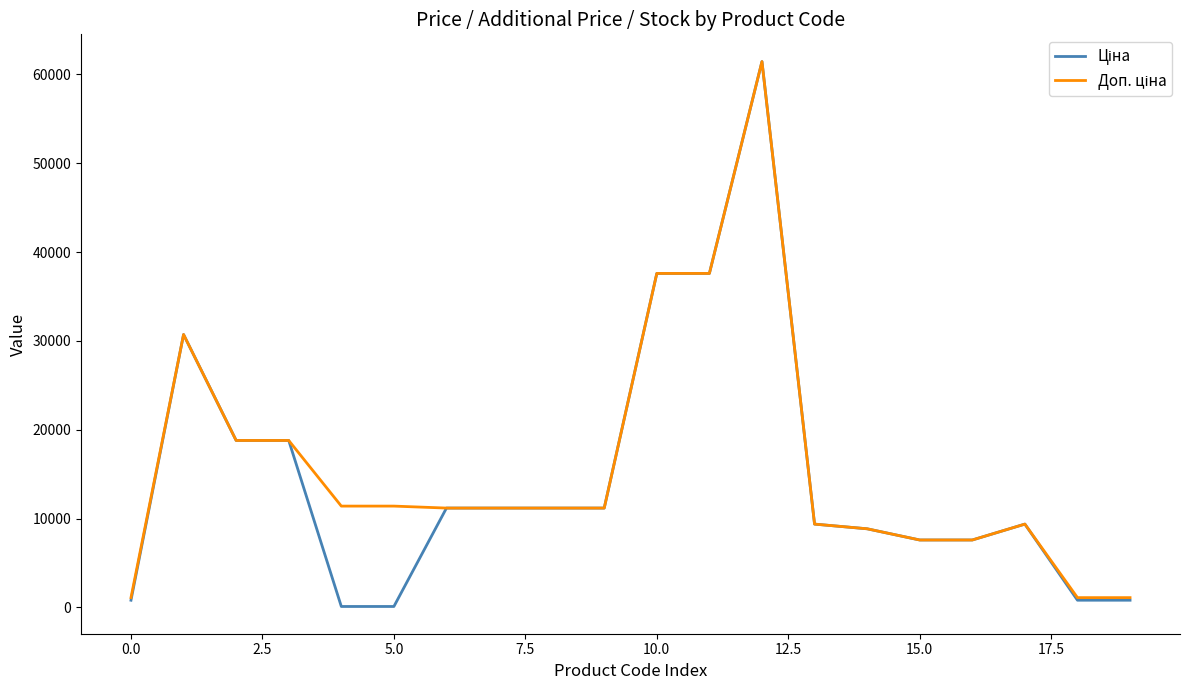

What is the greatest value displayed?

61434.3